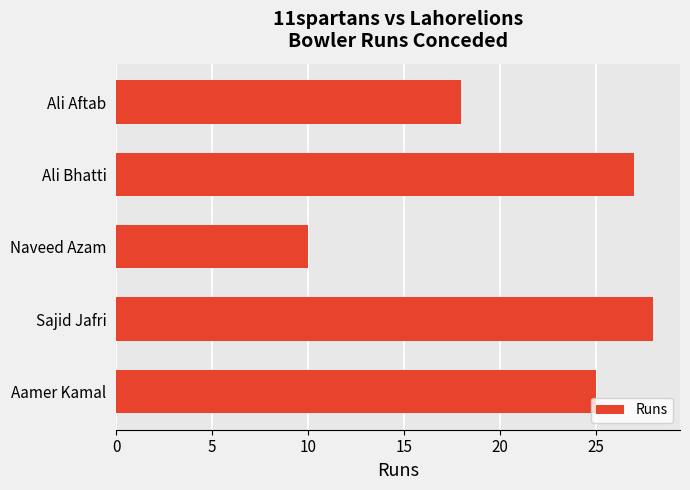

List the labels in order of value, smallest first.

Naveed Azam, Ali Aftab, Aamer Kamal, Ali Bhatti, Sajid Jafri